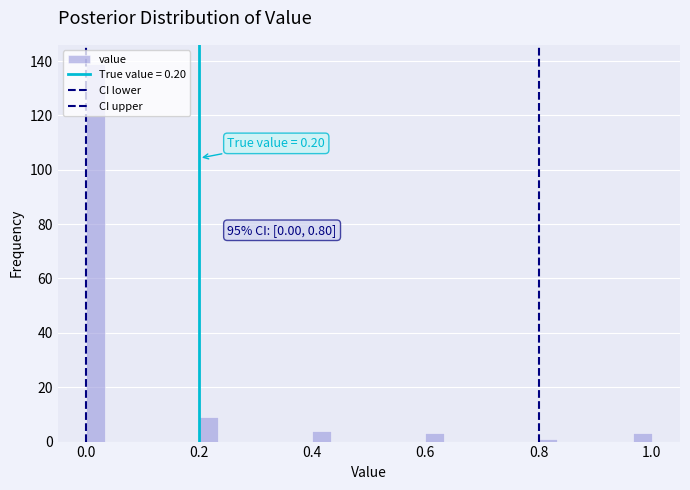

Read against the x-axis, roughly where is the centre of the tallest bar?

0.02